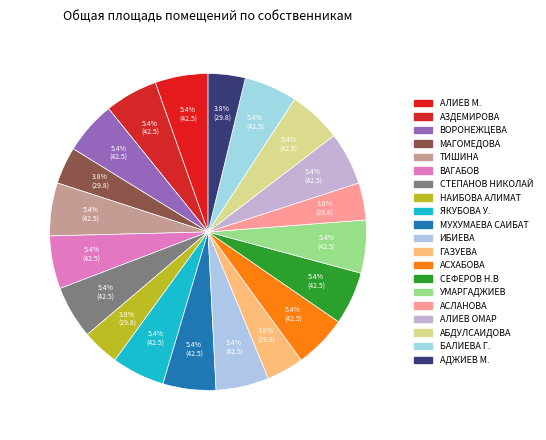

Which slice is the largest?

АЛИЕВ М.